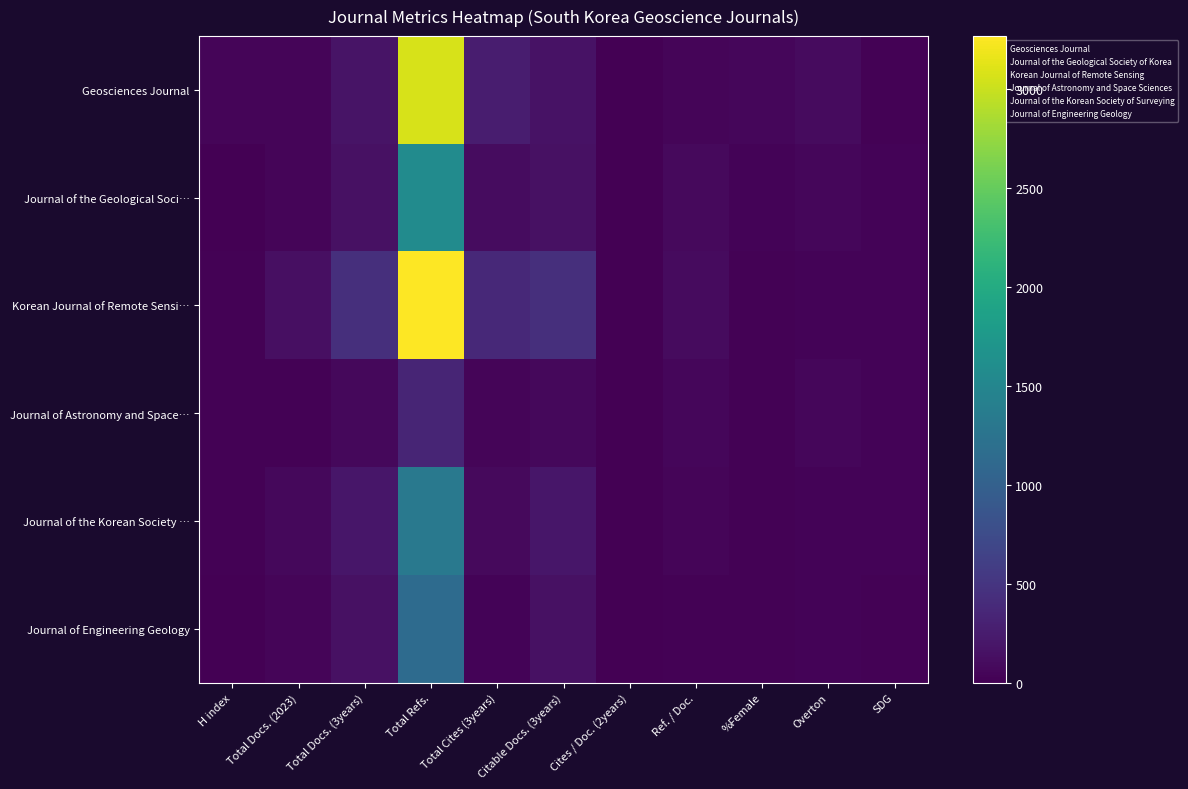

What is the difference between the highest and lowest values at %Female?

43